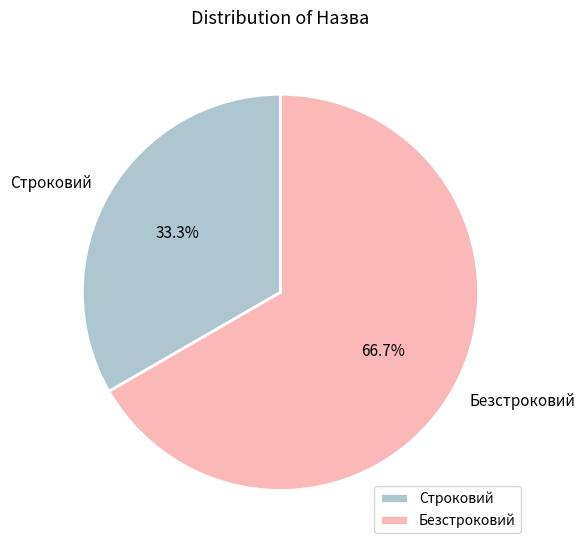

Which category has the biggest portion of the pie?

Безстроковий